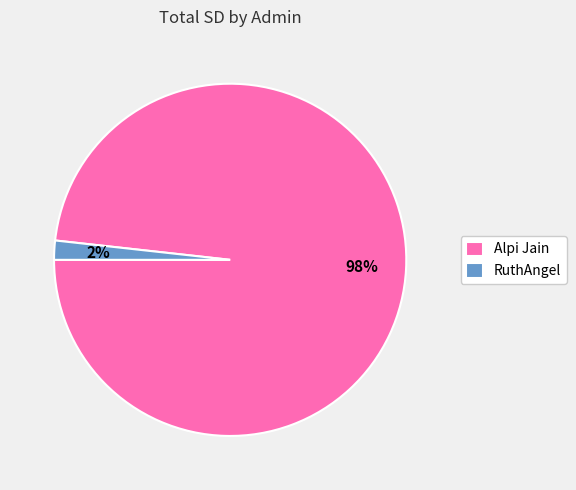

How many segments does this pie chart have?

2